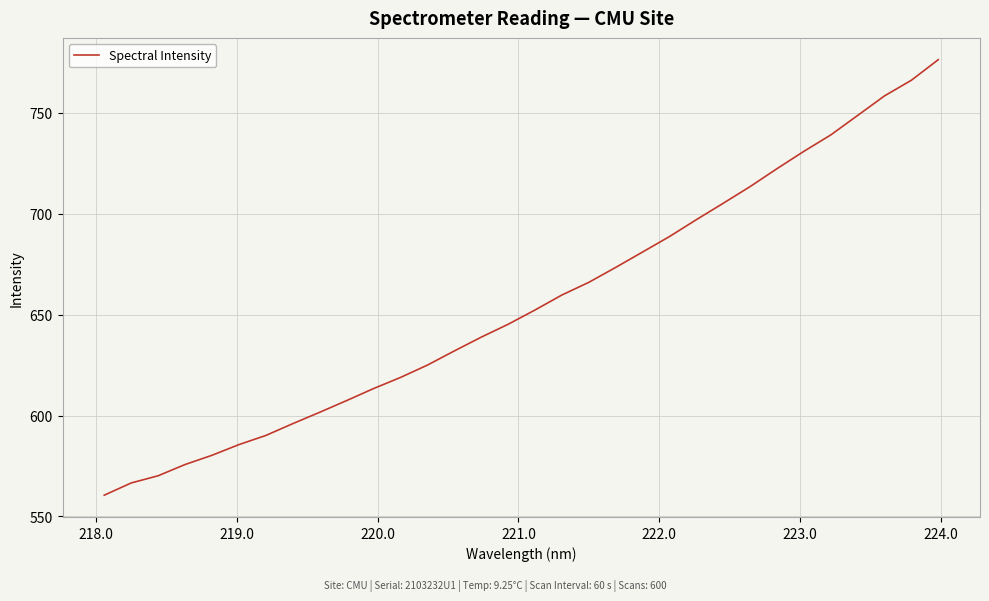

What is the smallest value displayed?

560.6